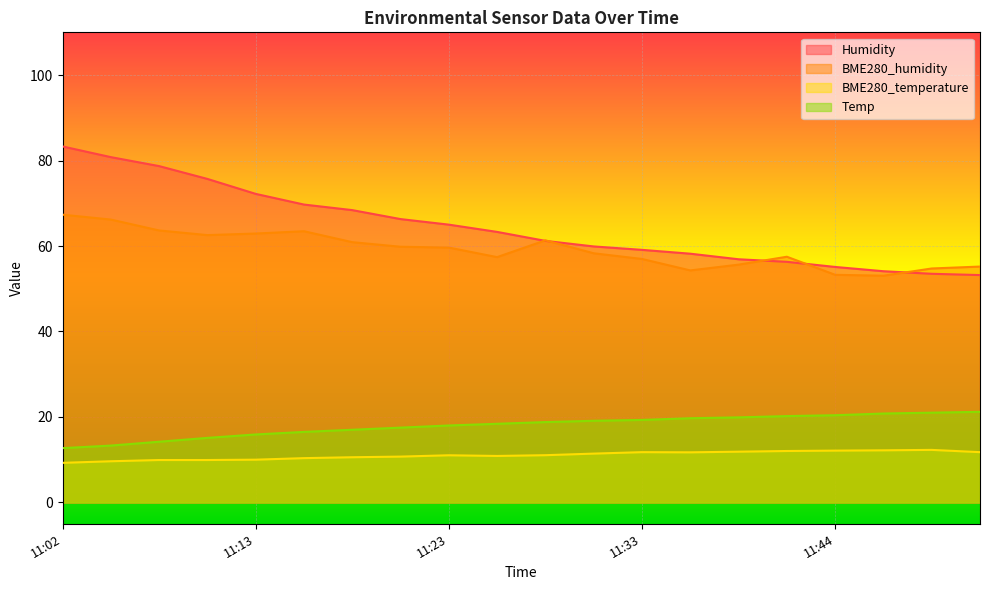

At how many categories does at least one series exceed 71?

5